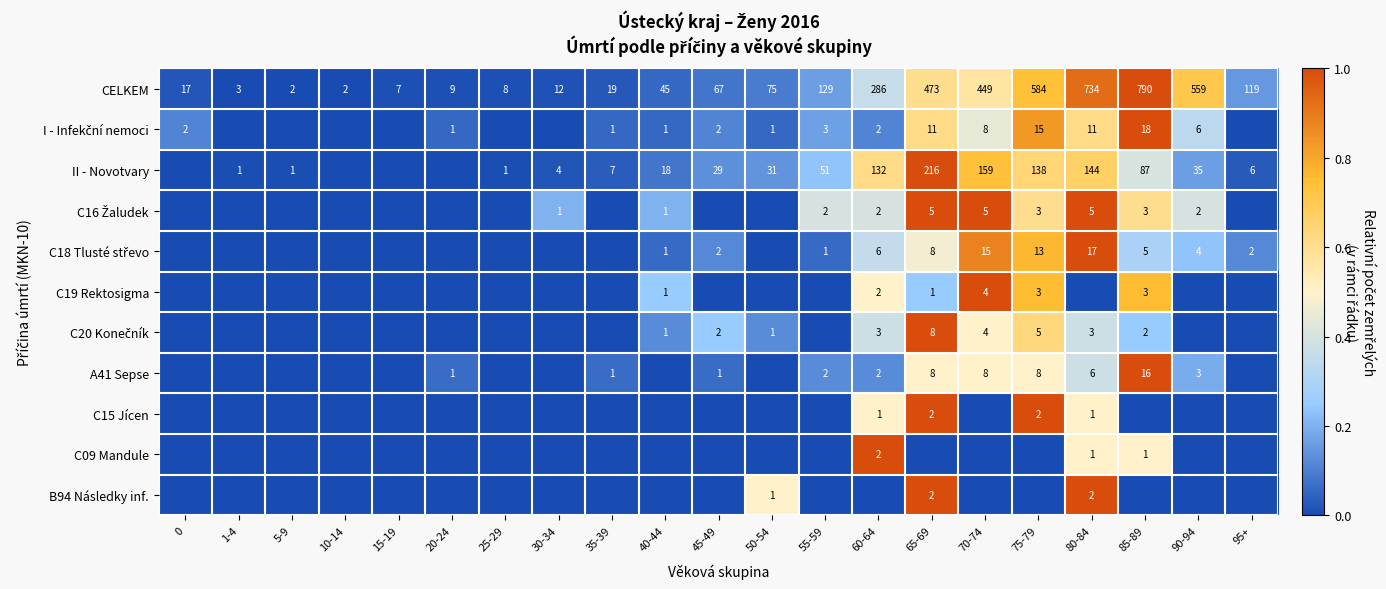

What is the difference between the maximum and minimum values in the CELKEM series?

788